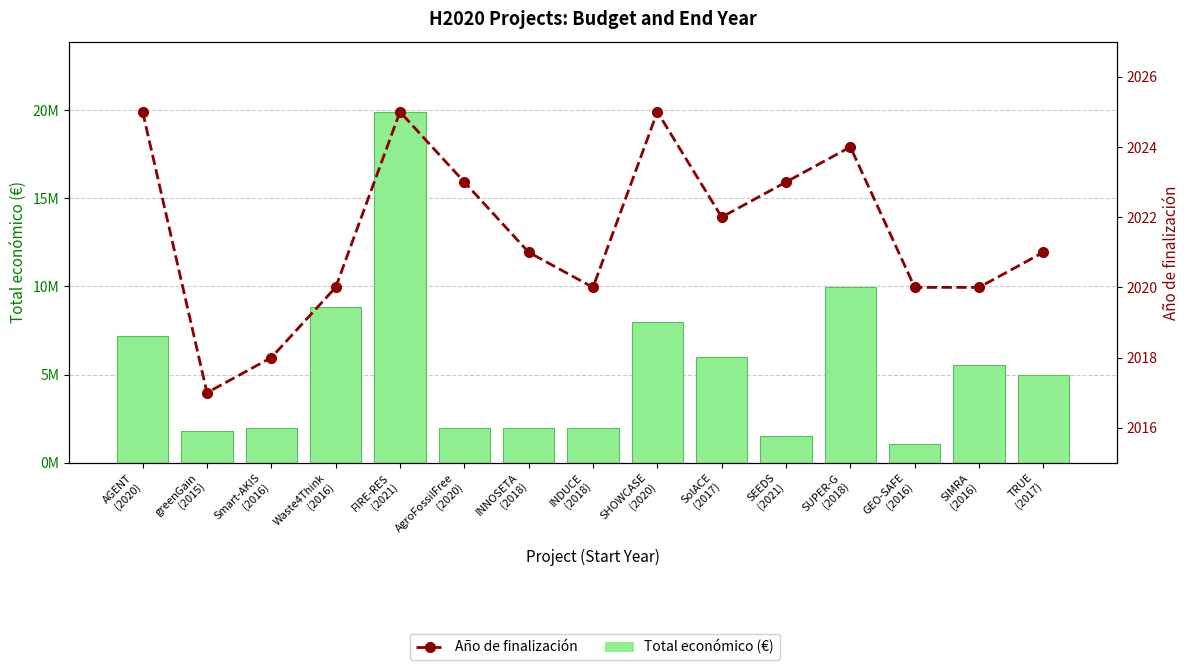

Is the value of Año de finalización at Smart-AKIS
(2016) greater than the value of Total económico (€) at GEO-SAFE
(2016)?

No